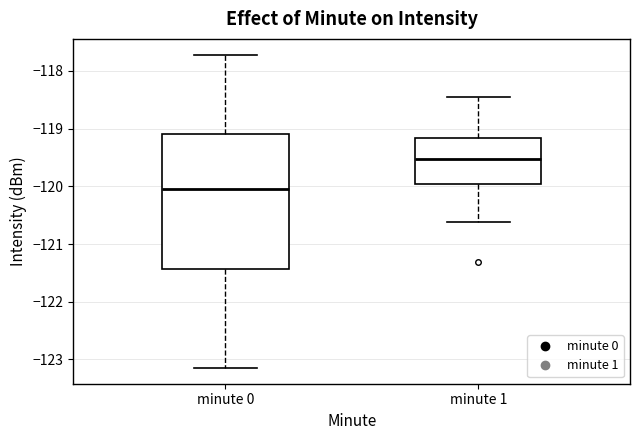

Reading left to right, read every box against the y-axis: the position of its median line, the range the box covers, and the ends of its whiskers. The values are not printed on the chart, so give them approximately, as read against the axis.

minute 0: median -120.0, box -121.4 to -119.1, whiskers -123.2 to -117.7
minute 1: median -119.5, box -120.0 to -119.2, whiskers -120.6 to -118.5